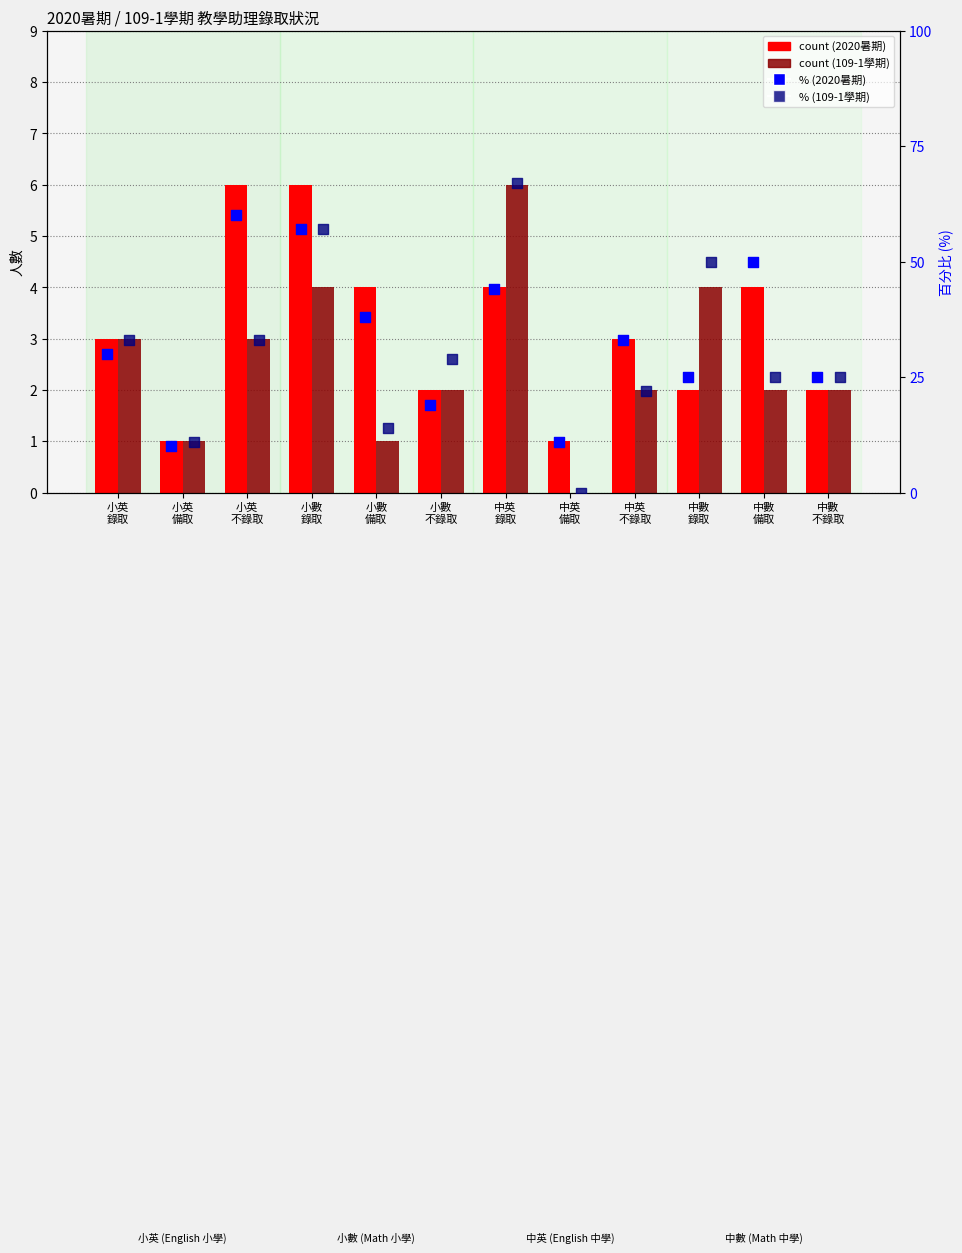

Which series has the largest total across all categories?

% rank (2020暑期)